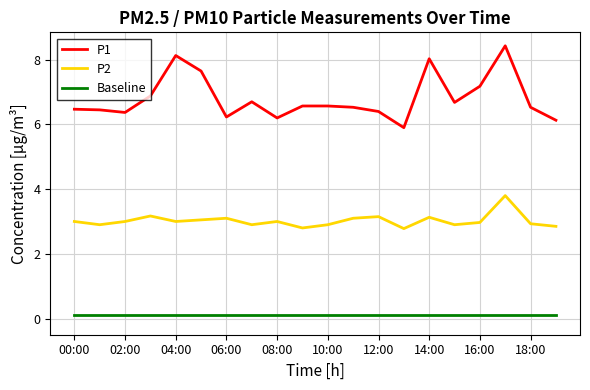

Rank the series by their maximum value, from lowest to highest.

Baseline, P2, P1